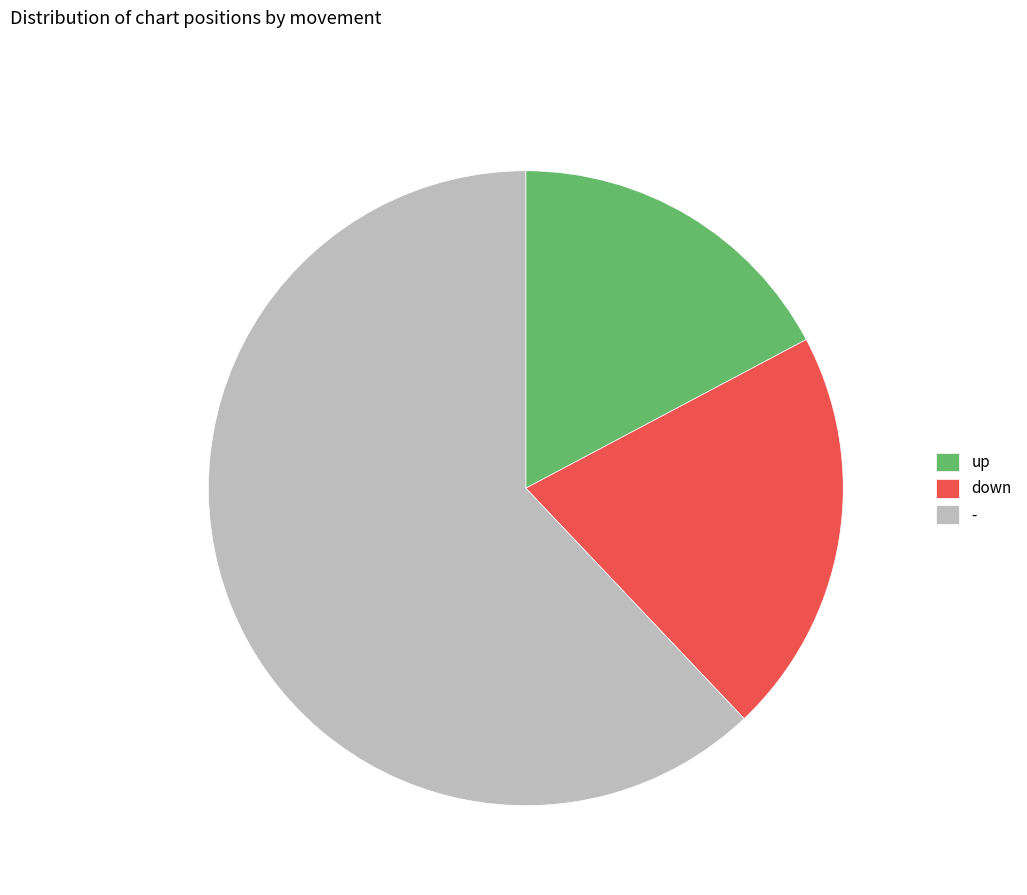

Which slice is the largest?

-